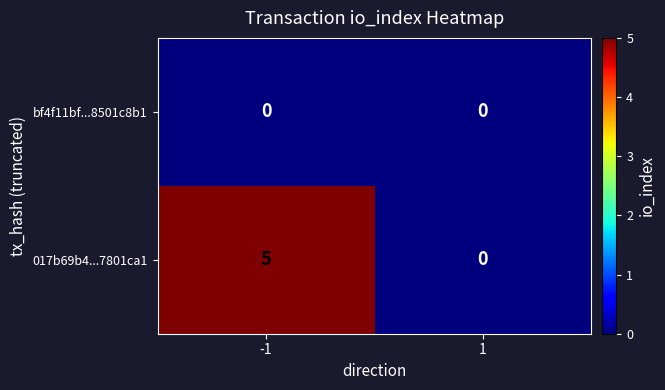

Which series has the widest spread of values?

017b69b4...7801ca1